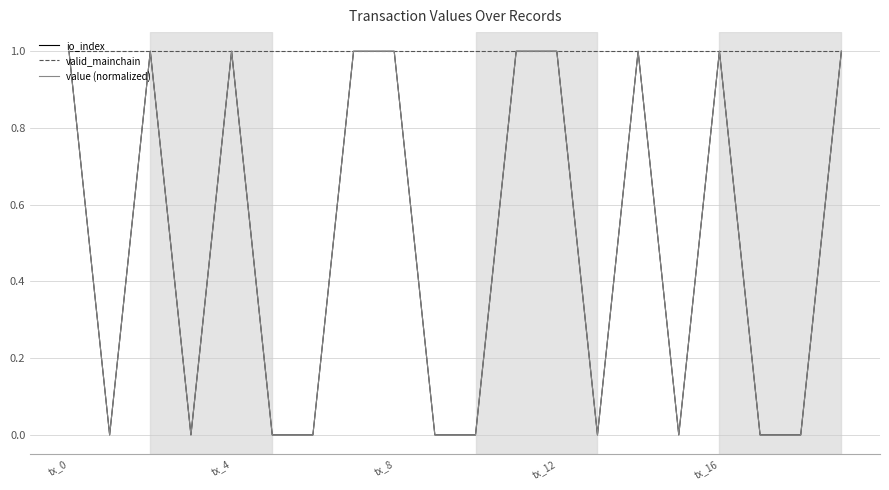

Is this an area chart (filled region under the line)?

No